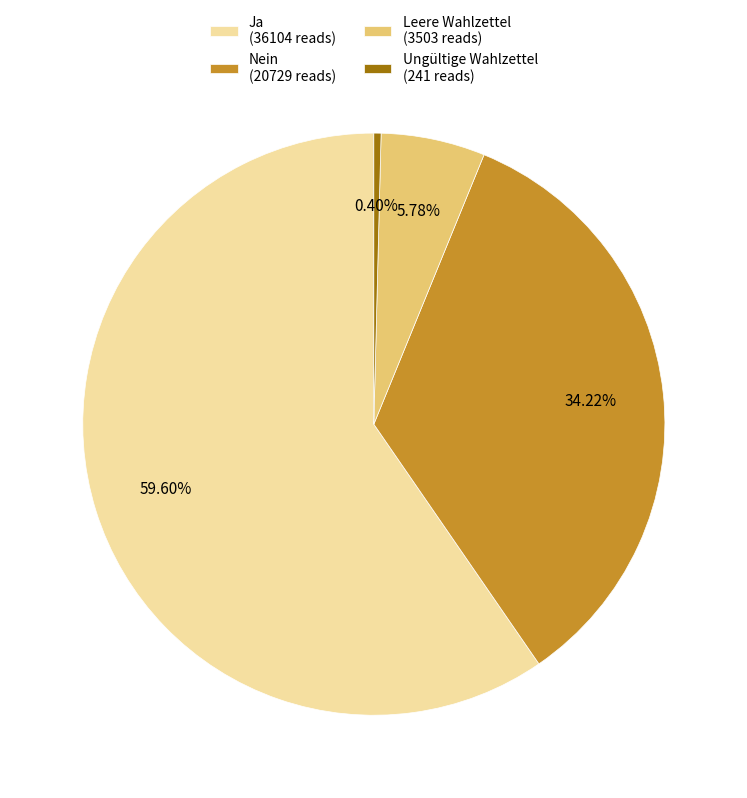

The Leere Wahlzettel slice represents 16% of the pie. True or false?

False